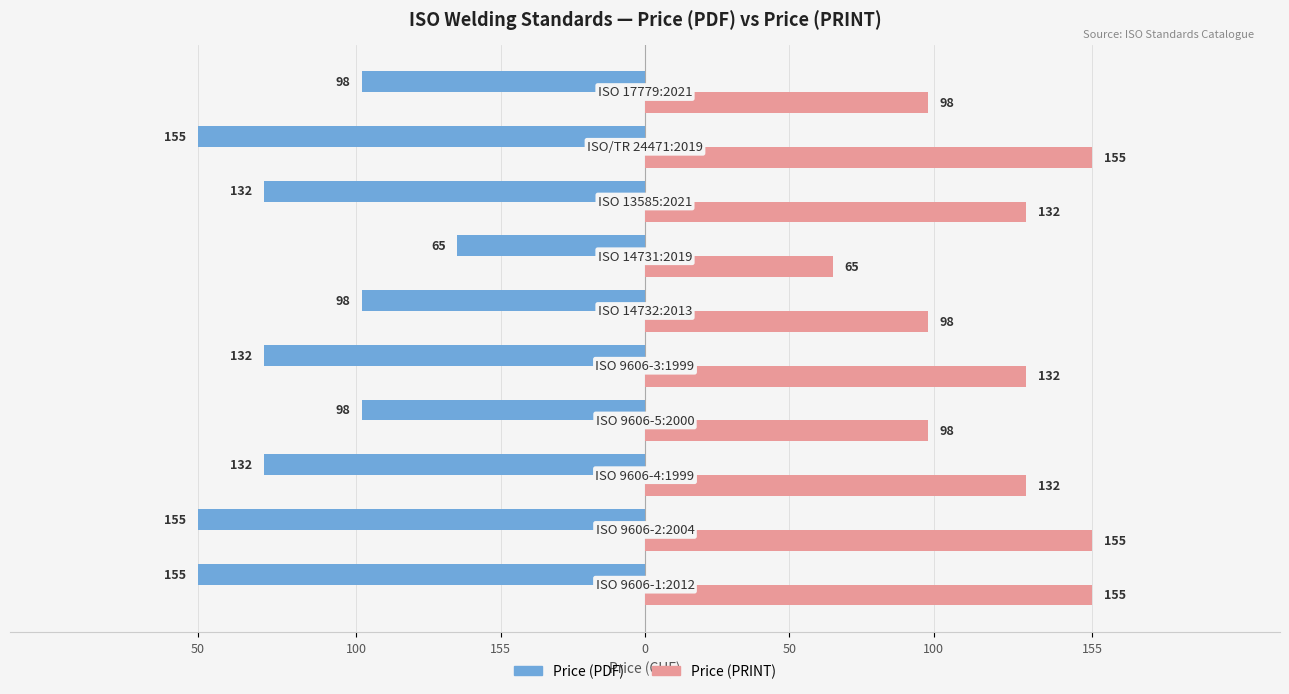

What are all the series names shown in the legend?

Price (PDF), Price (PRINT)